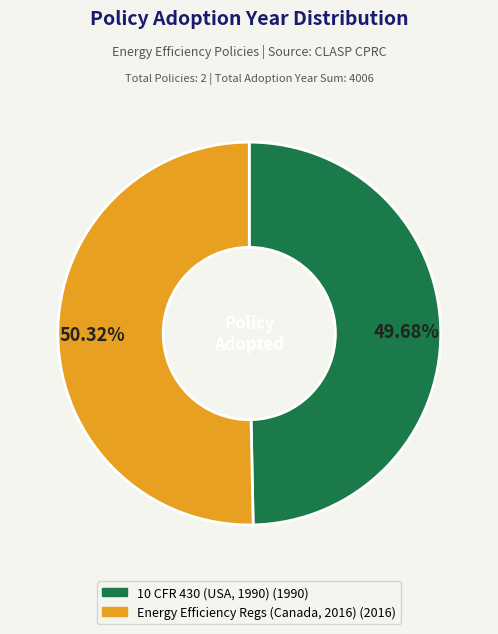

Does any single category account for the majority?

Yes